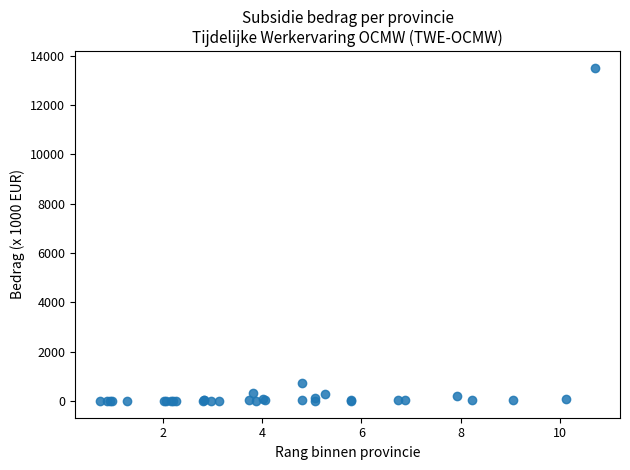

What Y value in the scatter plot is closest to 6756?

724.3